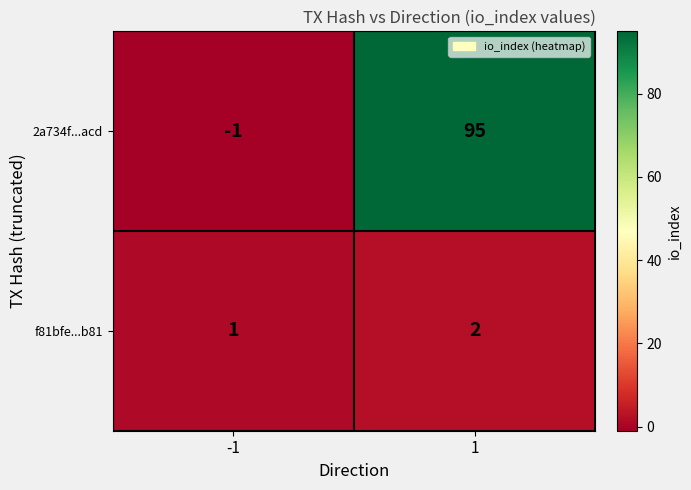

What is the maximum value shown in the chart?

95